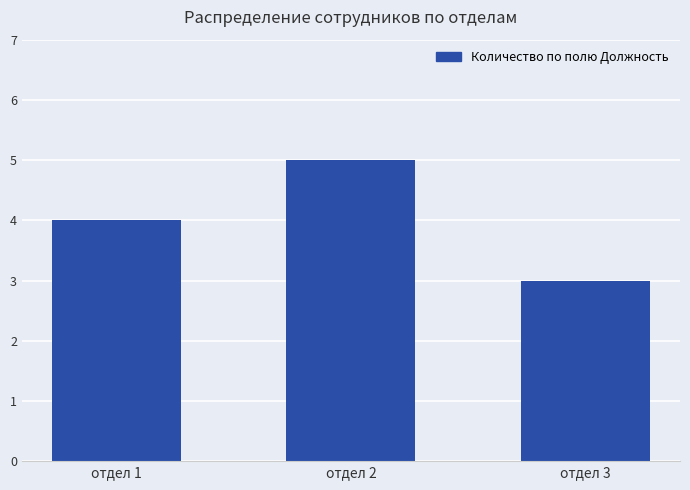

How many data points does each series have?

3